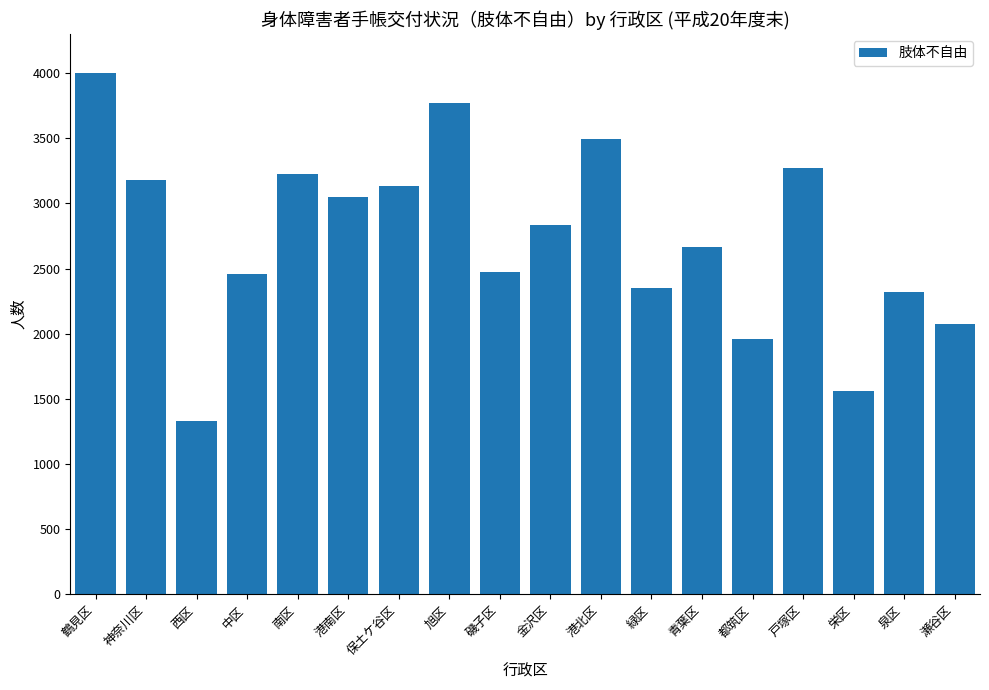

Is it true that the value at 南区 is 1231?

False